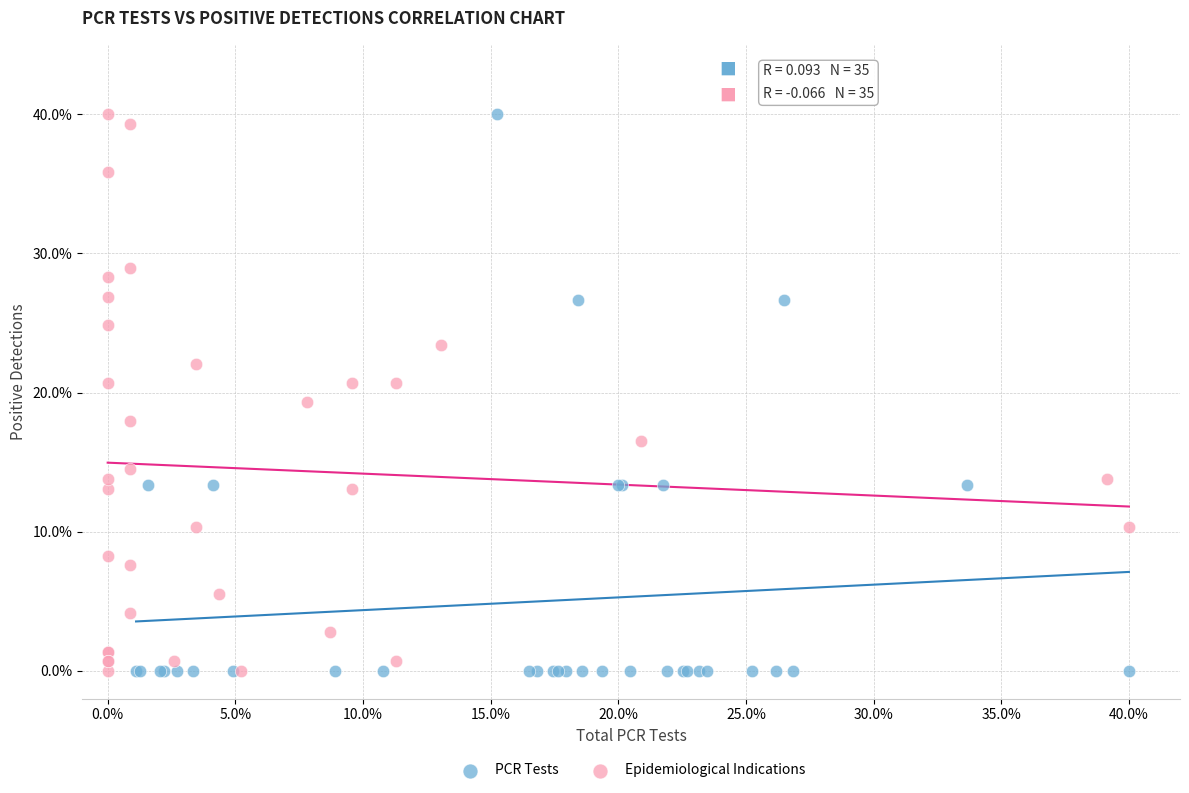

What are all the series names shown in the legend?

PCR Tests, Epidemiological Indications